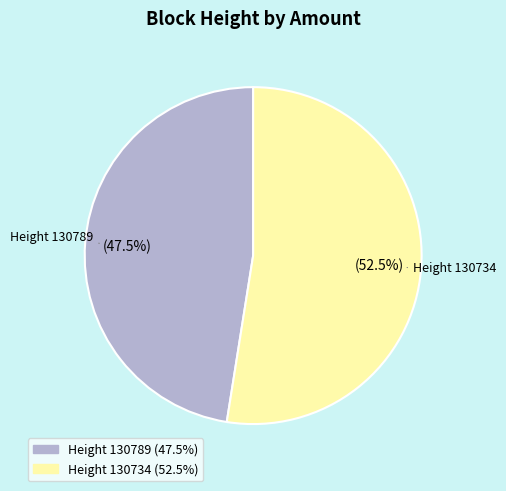

How many segments does this pie chart have?

2